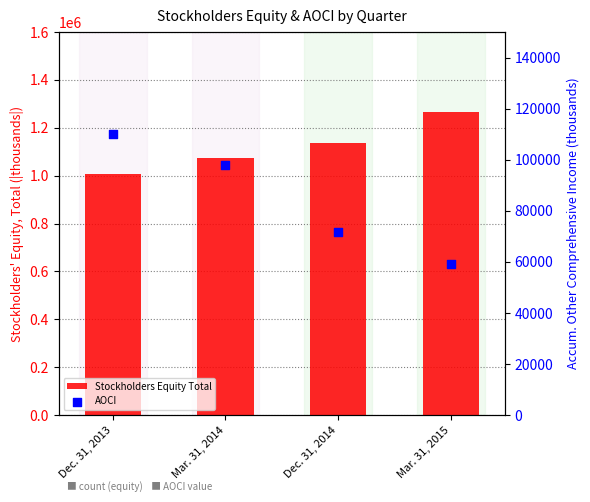

What are all the series names shown in the legend?

Stockholders Equity Total, AOCI